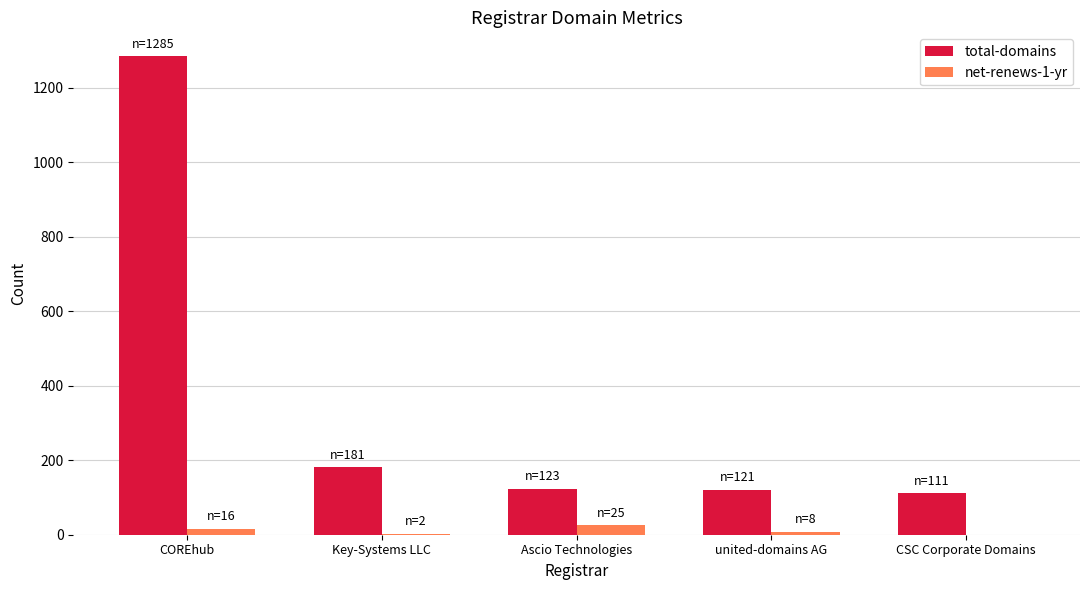

What is the difference between the total-domains values at Ascio Technologies and united-domains AG?

2